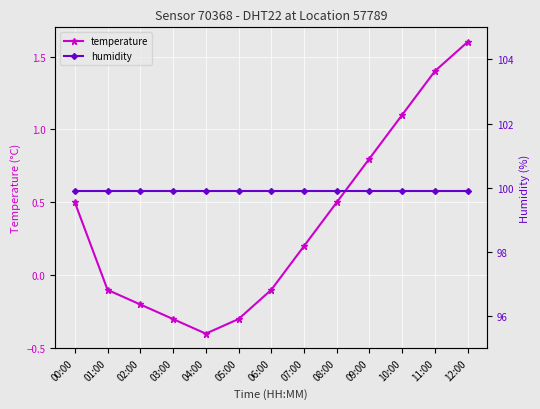

What is the difference between the maximum and minimum values in the temperature series?

2.0